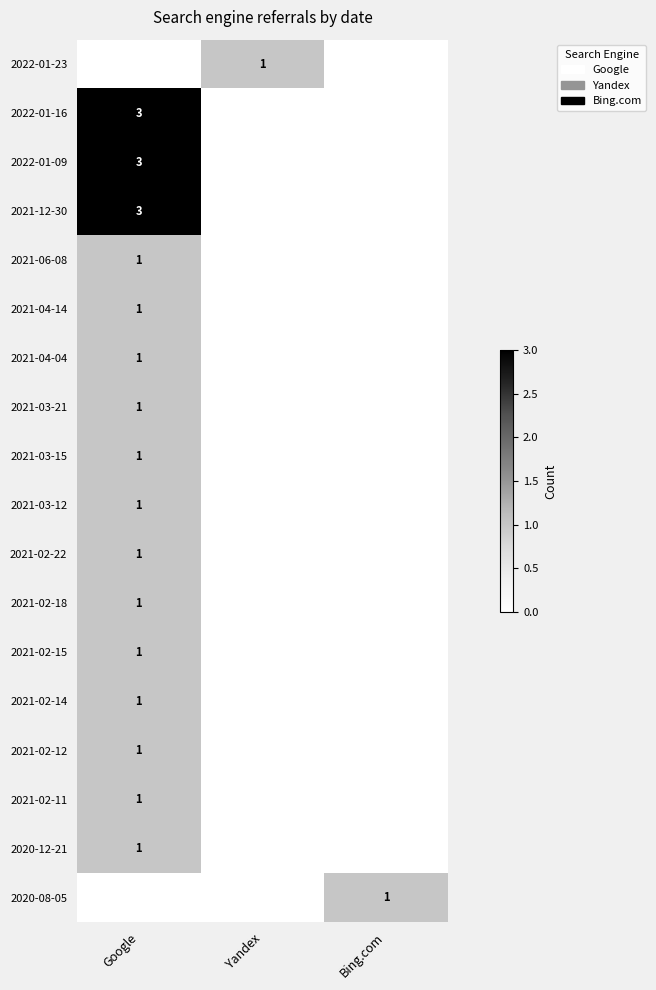

True or false: 2021-02-11 has a value of 2 at Google.

False